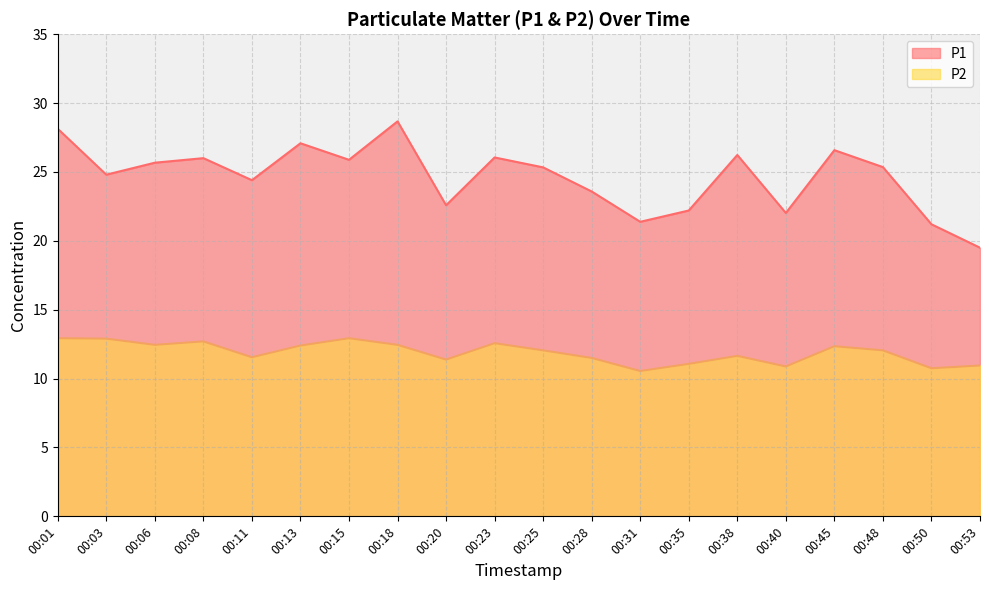

Which series has the widest spread of values?

P1